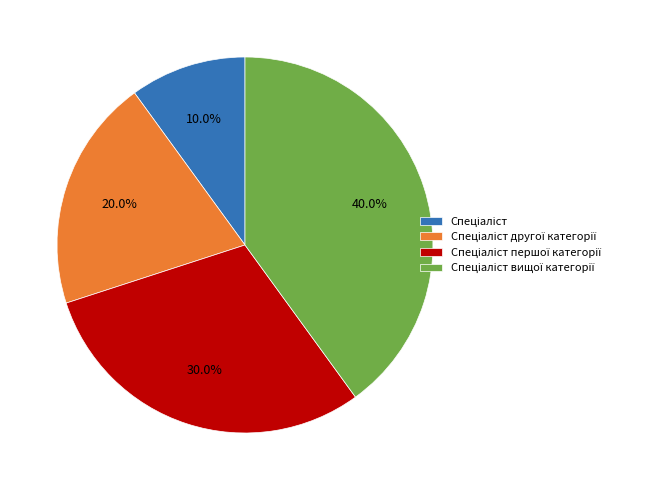

Is there a majority slice in this chart?

No